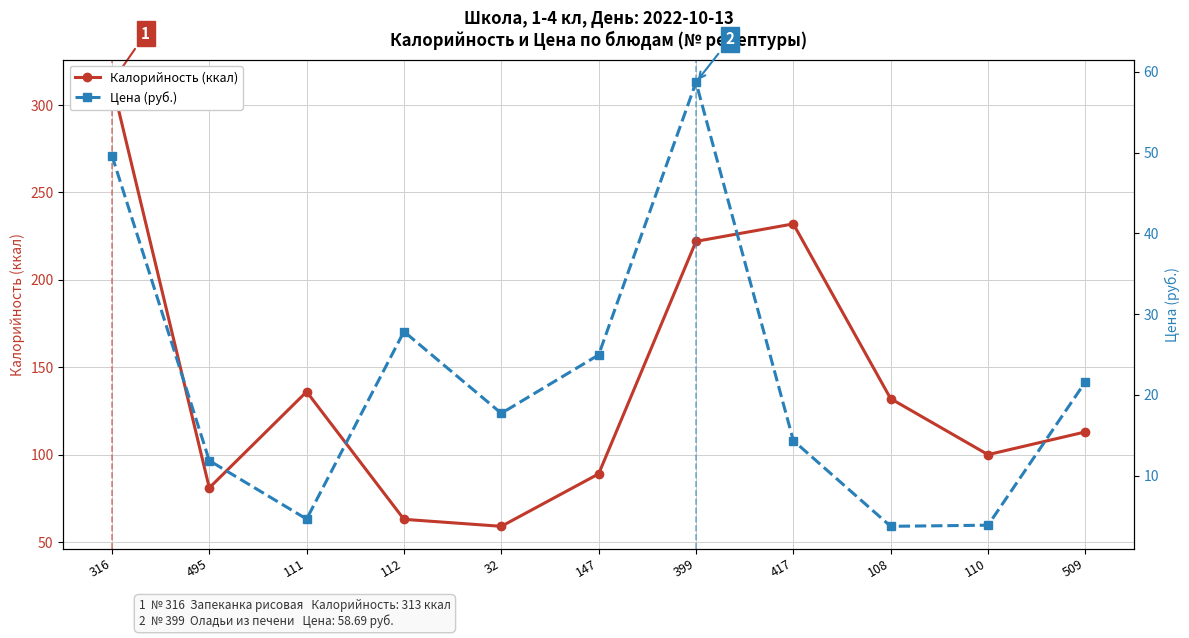

What is the sum of the Калорийность (ккал) values at 32 and 108?

191.0